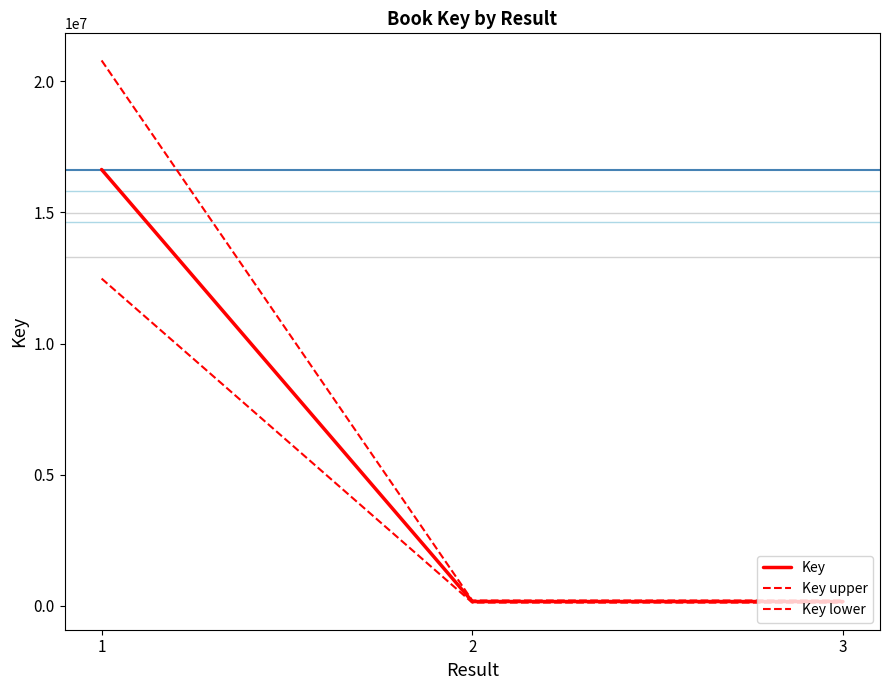

At which category is the sum across all series the highest?

1